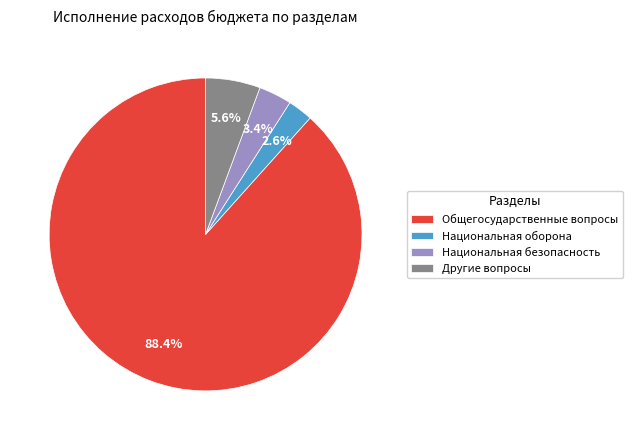

Between Национальная безопасность and Общегосударственные вопросы, which is larger?

Общегосударственные вопросы